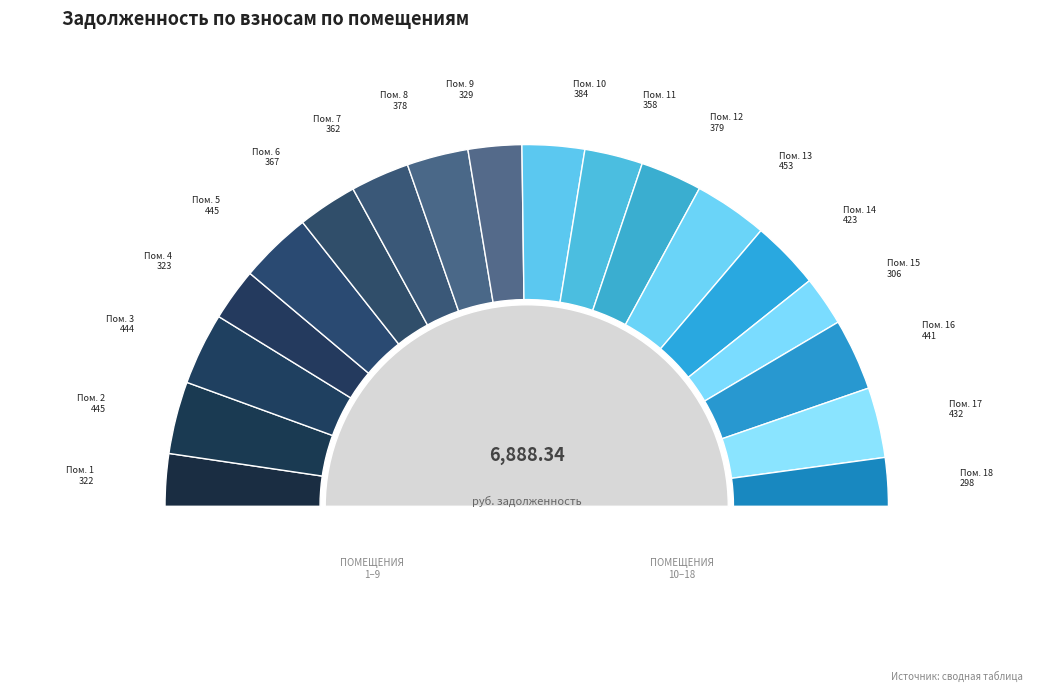

To the nearest percent, what is the combined percentage of 4 and 17?

11%